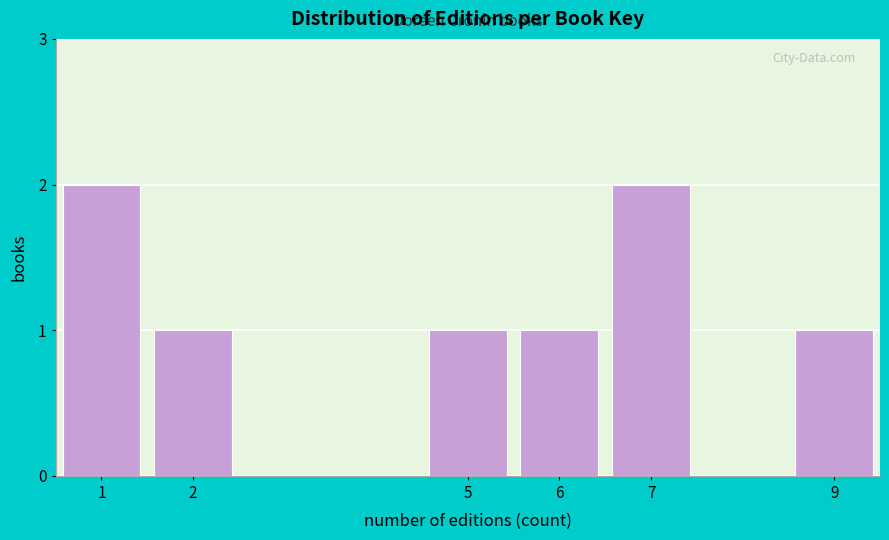

Reading right to left, transcribe all the data shown in this chart.

9=1	7=2	6=1	5=1	2=1	1=2